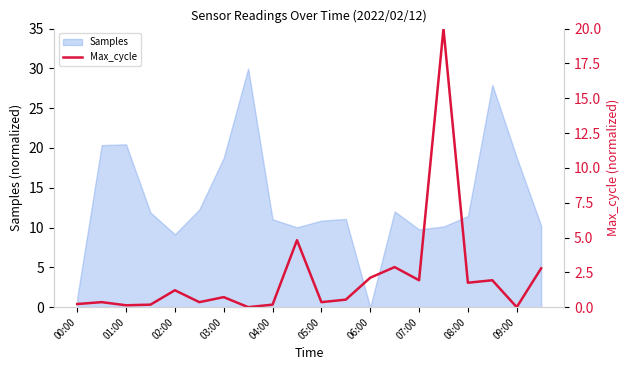

Is it true that Samples equals 4.4 at 08:00?

False